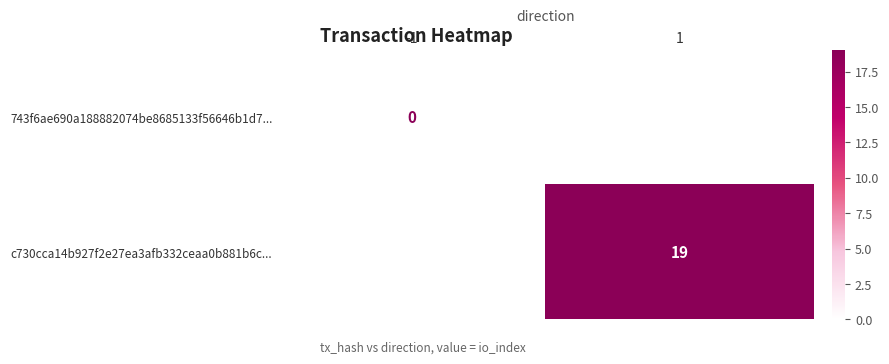

The value of c730cca14b927f2e27ea3afb332ceaa0b881b6c... at 1 is 32. True or false?

False